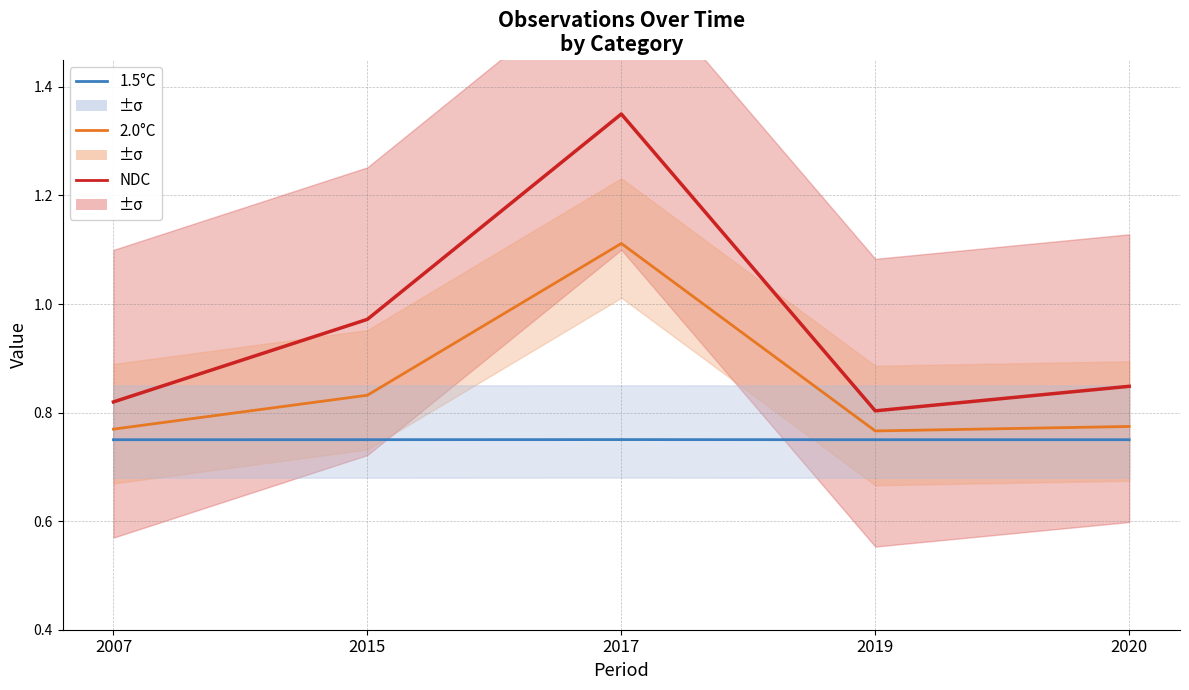

What is the value of the 2.0°C point at the 2nd from the left?

0.8